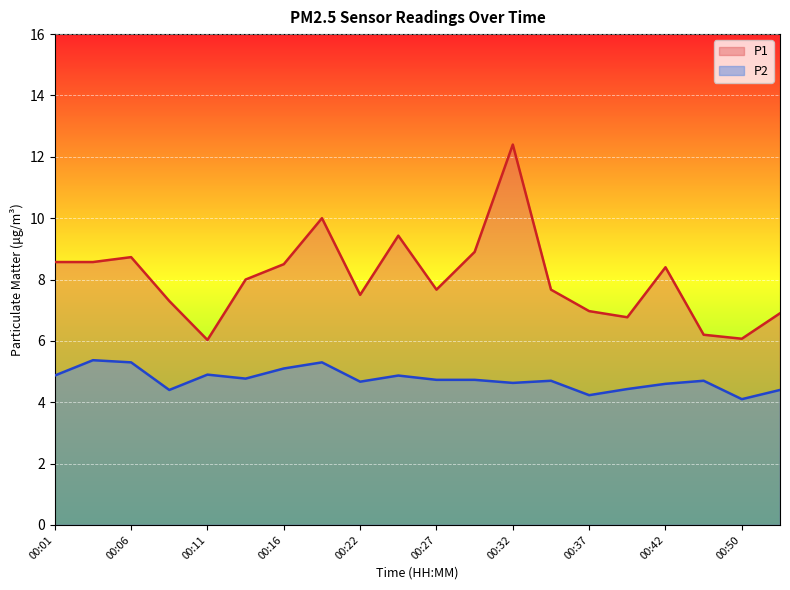

True or false: P1 and P2 intersect in this chart.

False